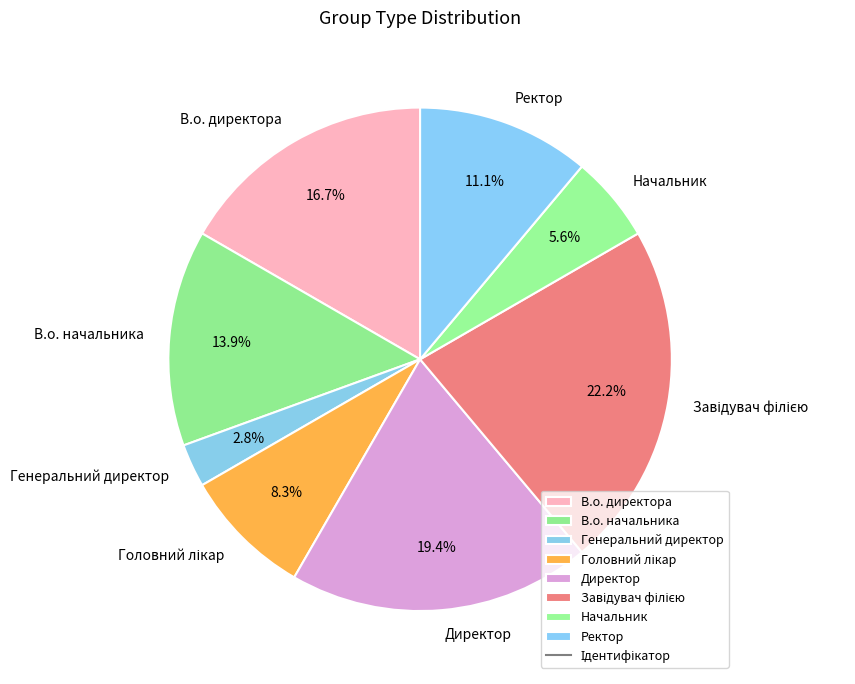

To the nearest percent, what percentage of the pie is В.о. директора?

17%